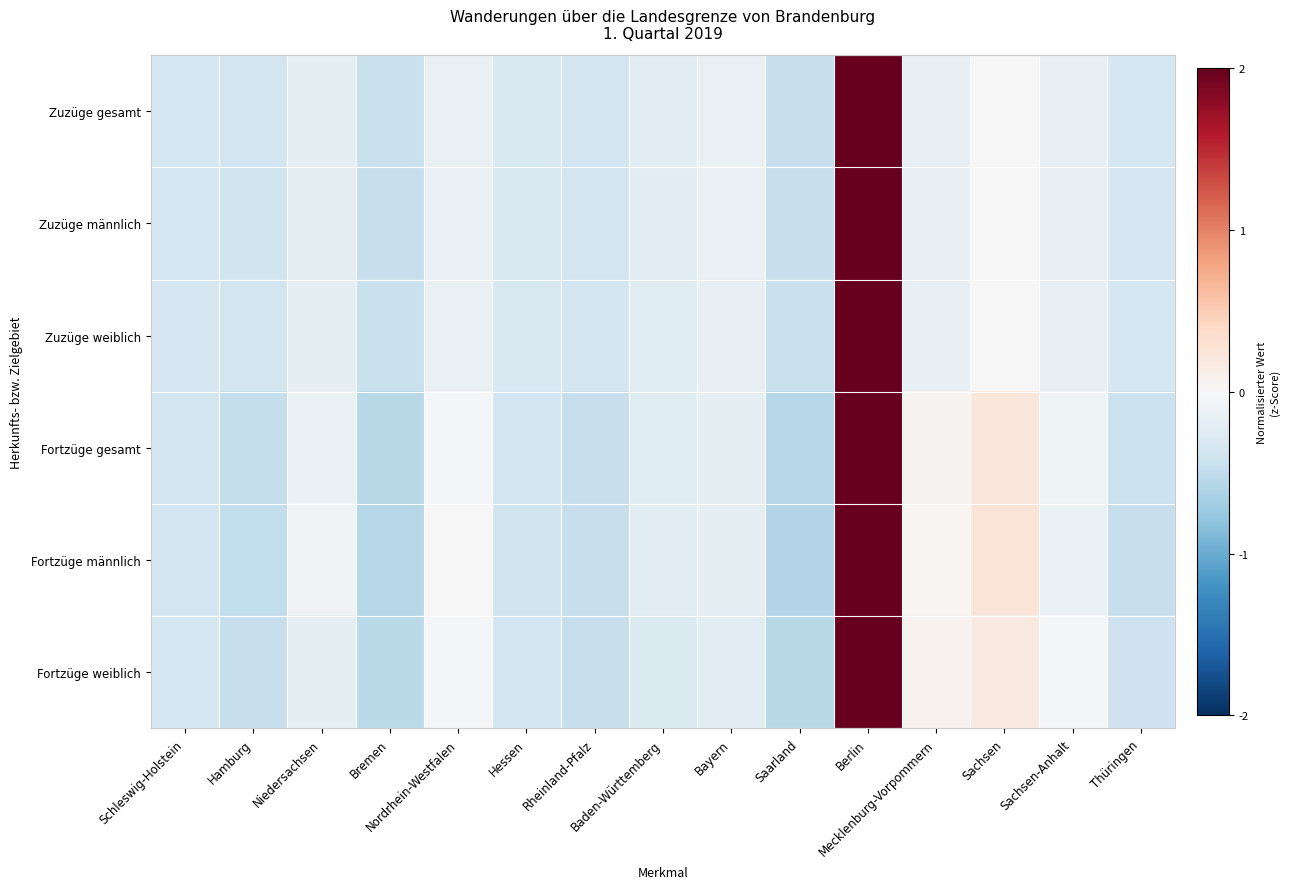

Reading left to right, list all the values displayed in this chart.

Zuzüge gesamt: Schleswig-Holstein=-0.3	Hamburg=-0.4	Niedersachsen=-0.2	Bremen=-0.5	Nordrhein-Westfalen=-0.2	Hessen=-0.3	Rheinland-Pfalz=-0.4	Baden-Württemberg=-0.2	Bayern=-0.1	Saarland=-0.5	Berlin=3.7	Mecklenburg-Vorpommern=-0.2	Sachsen=0.0	Sachsen-Anhalt=-0.2	Thüringen=-0.3
Zuzüge männlich: Schleswig-Holstein=-0.4	Hamburg=-0.4	Niedersachsen=-0.2	Bremen=-0.5	Nordrhein-Westfalen=-0.1	Hessen=-0.3	Rheinland-Pfalz=-0.4	Baden-Württemberg=-0.2	Bayern=-0.1	Saarland=-0.5	Berlin=3.7	Mecklenburg-Vorpommern=-0.2	Sachsen=0.0	Sachsen-Anhalt=-0.2	Thüringen=-0.3
Zuzüge weiblich: Schleswig-Holstein=-0.3	Hamburg=-0.4	Niedersachsen=-0.2	Bremen=-0.4	Nordrhein-Westfalen=-0.2	Hessen=-0.3	Rheinland-Pfalz=-0.4	Baden-Württemberg=-0.2	Bayern=-0.2	Saarland=-0.5	Berlin=3.7	Mecklenburg-Vorpommern=-0.2	Sachsen=0.0	Sachsen-Anhalt=-0.2	Thüringen=-0.3
Fortzüge gesamt: Schleswig-Holstein=-0.4	Hamburg=-0.5	Niedersachsen=-0.1	Bremen=-0.6	Nordrhein-Westfalen=-0.0	Hessen=-0.4	Rheinland-Pfalz=-0.5	Baden-Württemberg=-0.2	Bayern=-0.2	Saarland=-0.6	Berlin=3.6	Mecklenburg-Vorpommern=0.1	Sachsen=0.2	Sachsen-Anhalt=-0.1	Thüringen=-0.4
Fortzüge männlich: Schleswig-Holstein=-0.4	Hamburg=-0.5	Niedersachsen=-0.1	Bremen=-0.6	Nordrhein-Westfalen=-0.0	Hessen=-0.4	Rheinland-Pfalz=-0.5	Baden-Württemberg=-0.2	Bayern=-0.2	Saarland=-0.6	Berlin=3.6	Mecklenburg-Vorpommern=0.0	Sachsen=0.3	Sachsen-Anhalt=-0.1	Thüringen=-0.5
Fortzüge weiblich: Schleswig-Holstein=-0.4	Hamburg=-0.5	Niedersachsen=-0.2	Bremen=-0.5	Nordrhein-Westfalen=-0.0	Hessen=-0.4	Rheinland-Pfalz=-0.5	Baden-Württemberg=-0.3	Bayern=-0.2	Saarland=-0.6	Berlin=3.7	Mecklenburg-Vorpommern=0.1	Sachsen=0.2	Sachsen-Anhalt=-0.0	Thüringen=-0.4